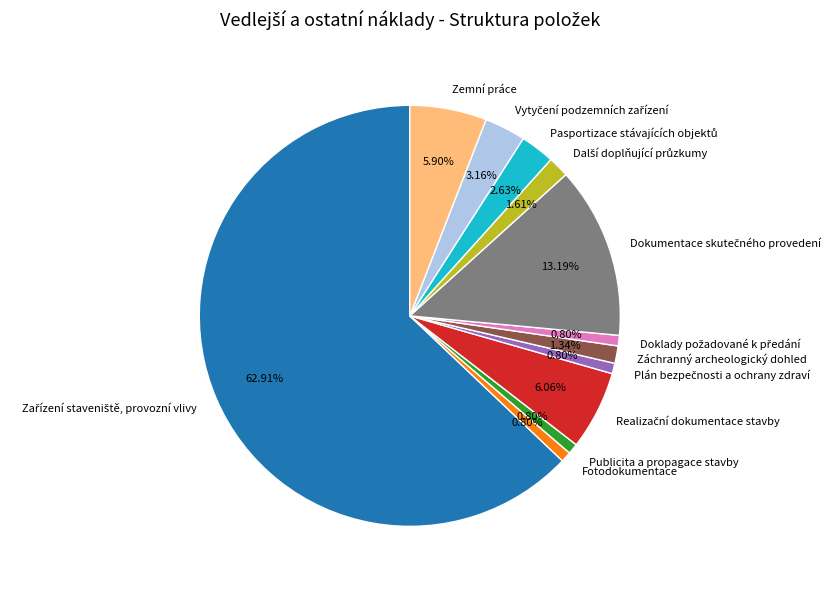

True or false: Fotodokumentace accounts for 6% of the total.

False